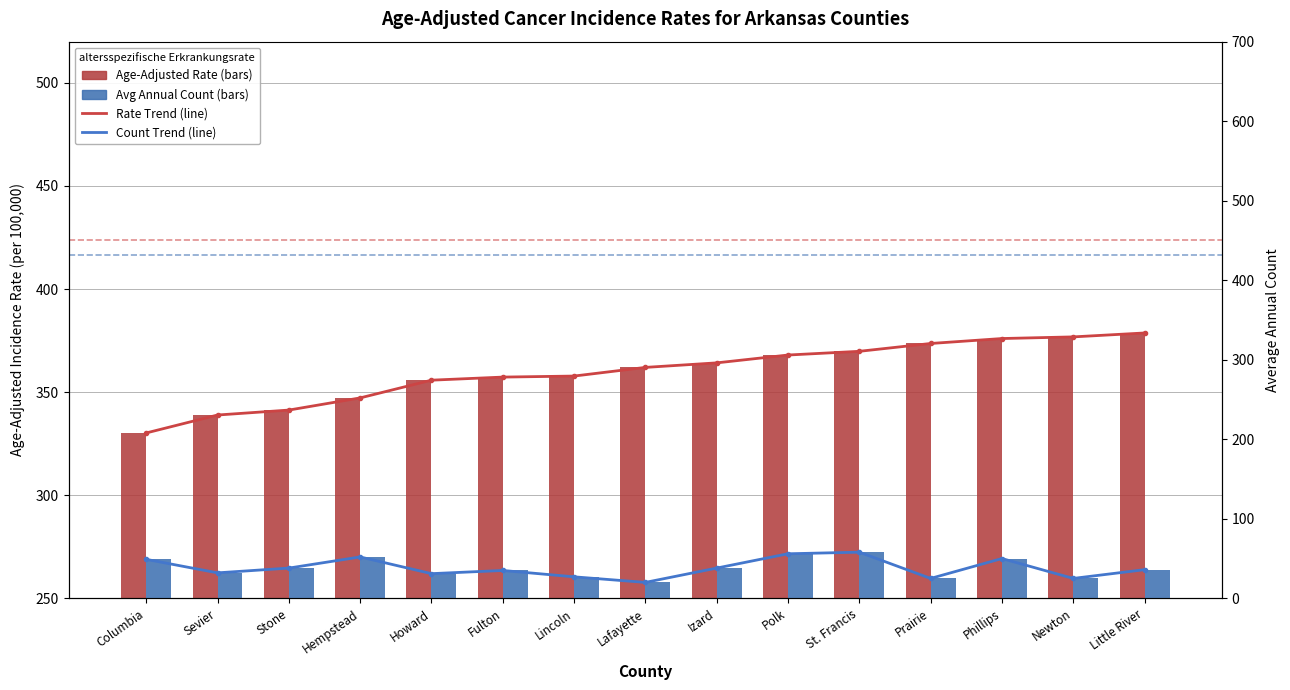

Reading right to left, what are all the values shown in this chart?

Rate Trend (line): 378.7	376.8	376.0	373.6	369.8	368.0	364.2	362.0	357.8	357.3	355.8	347.2	341.3	338.9	330.2
Age-Adjusted Rate: 378.7	376.8	376.0	373.6	369.8	368.0	364.2	362.0	357.8	357.3	355.8	347.2	341.3	338.9	330.2
Count Trend (line): 36.0	25.0	50.0	25.0	58.0	56.0	38.0	20.0	27.0	35.0	31.0	52.0	38.0	32.0	49.0
Avg Annual Count: 36.0	25.0	50.0	25.0	58.0	56.0	38.0	20.0	27.0	35.0	31.0	52.0	38.0	32.0	49.0